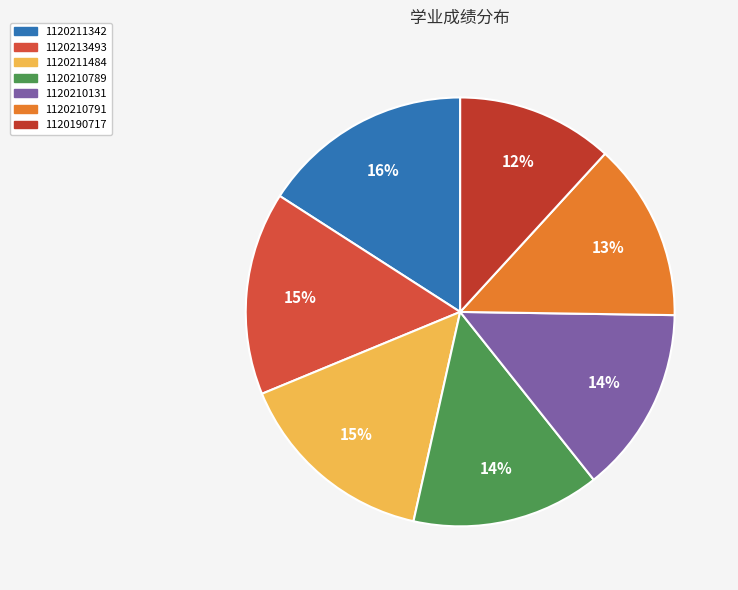

True or false: 1120211484 accounts for 15% of the total.

True